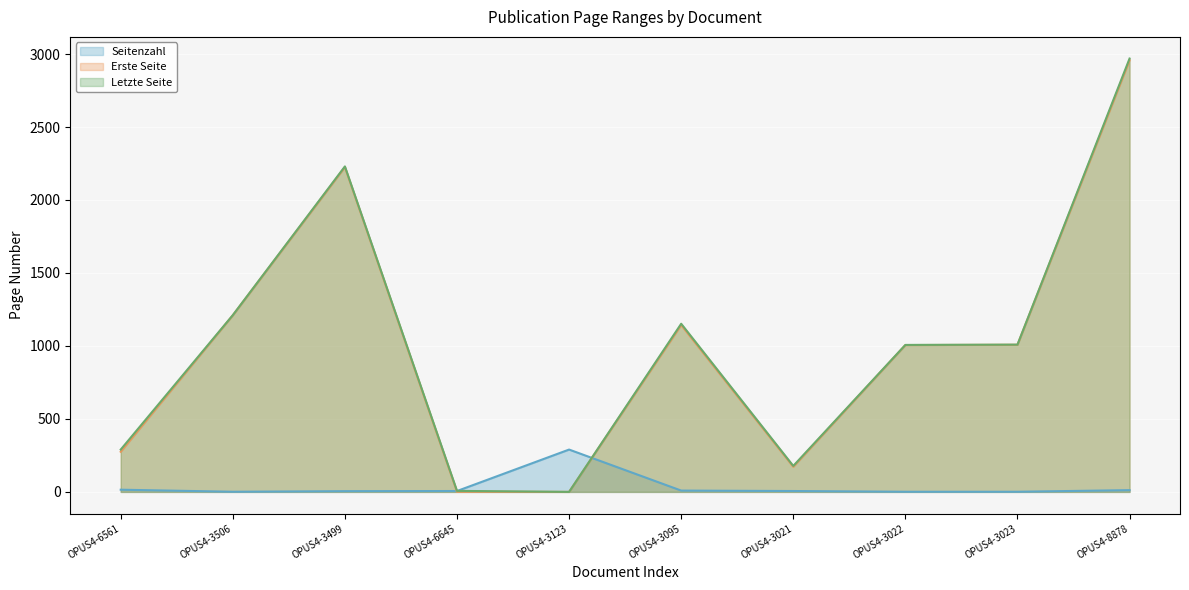

What is the total value across all series at OPUS4-3022?

2014